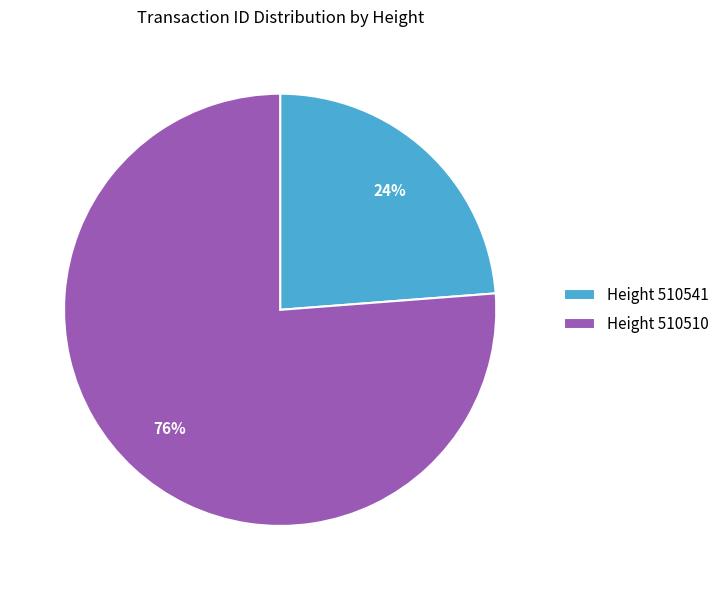

Is there any slice that represents more than half of the pie?

Yes